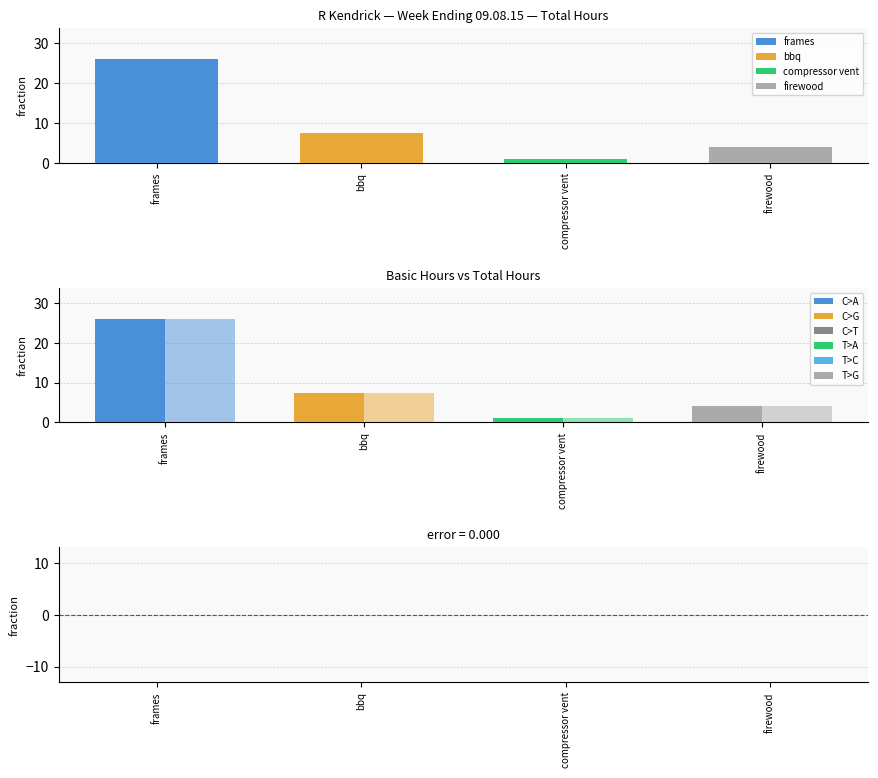

Reading left to right, list all the values displayed in this chart.

Total: frames=26.0	bbq=7.5	compressor vent=1.0	firewood=4.0
Basic: frames=26.0	bbq=7.5	compressor vent=1.0	firewood=4.0